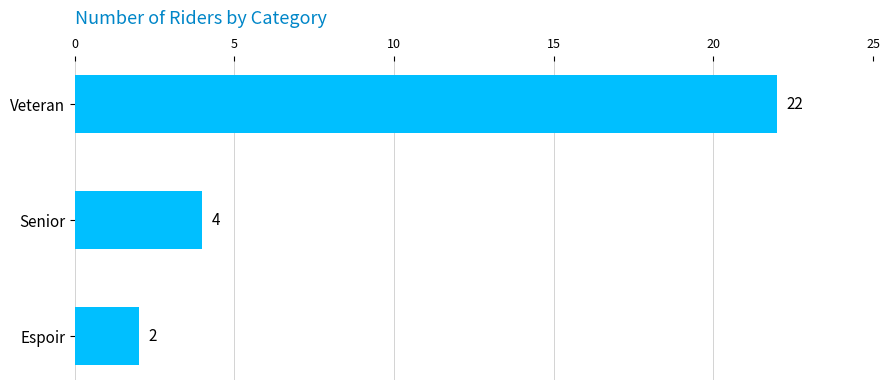

Reading top to bottom, transcribe all the data shown in this chart.

22	4	2